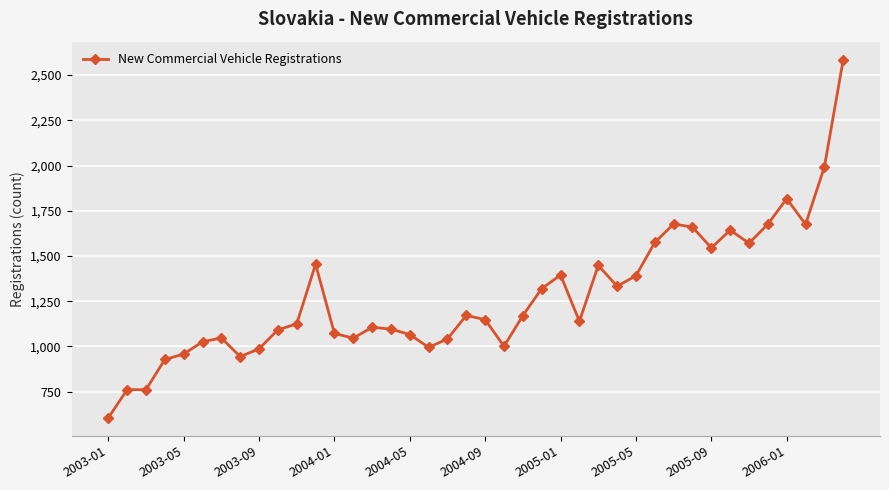

What is the sum of all values?

51048